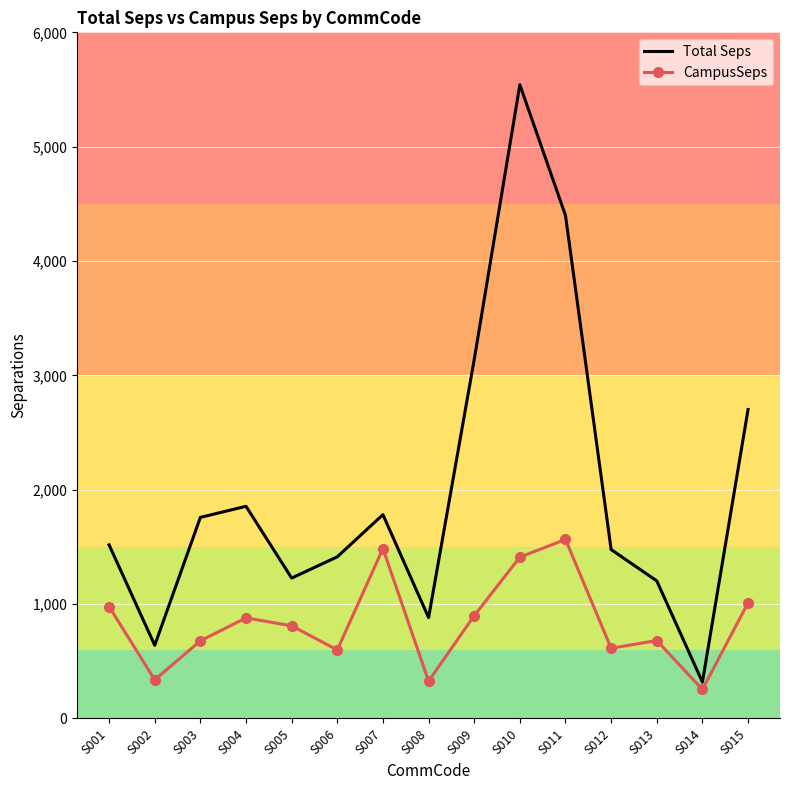

True or false: CampusSeps and Total Seps intersect in this chart.

False